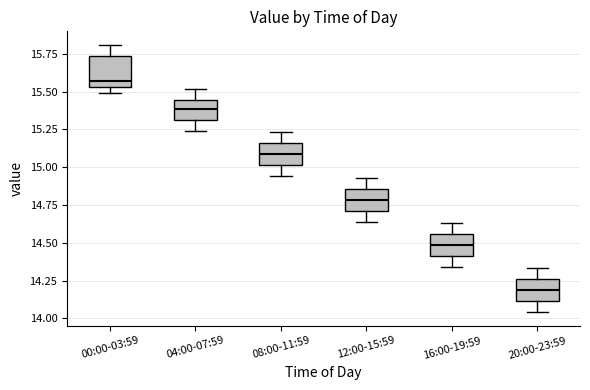

Where is the lower edge of the box for 20:00-23:59 on the y-axis? The values are not printed on the chart, so give them approximately, as read against the axis.

14.10